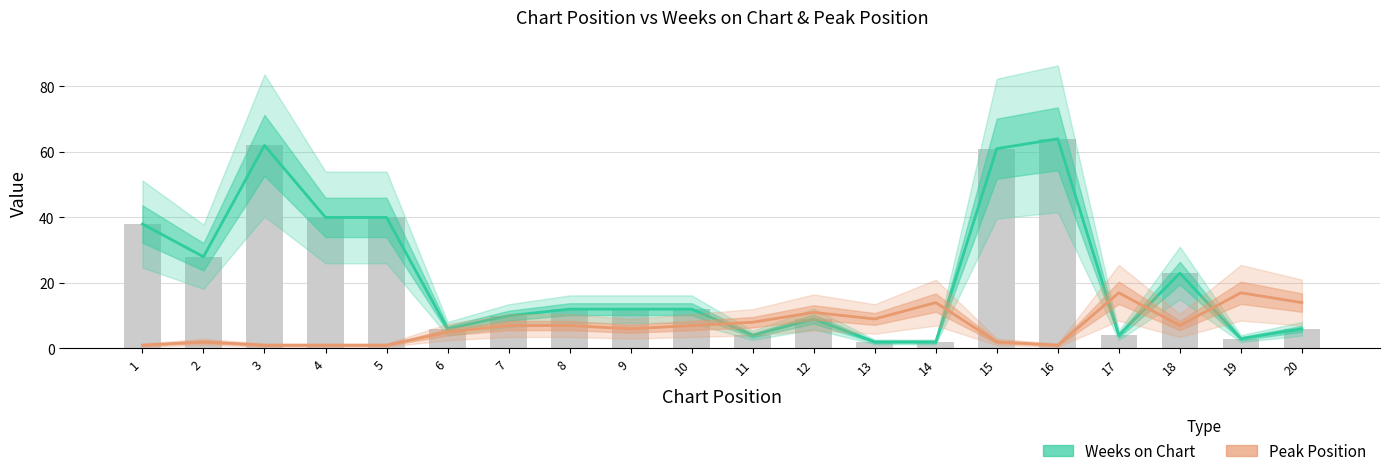

Which series changed the most between 5 and 16?

Weeks on Chart